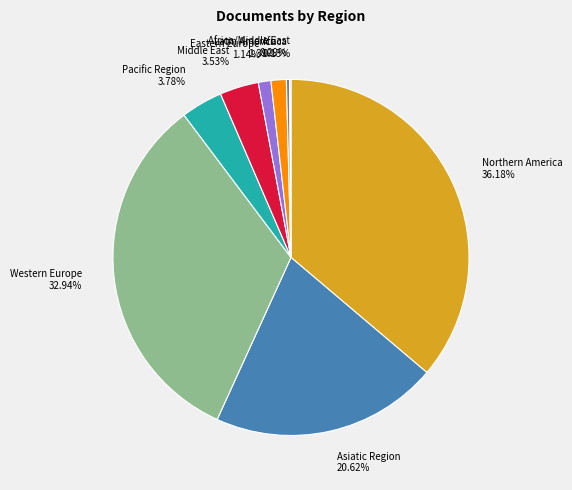

Which has a higher value, Pacific Region or Western Europe?

Western Europe